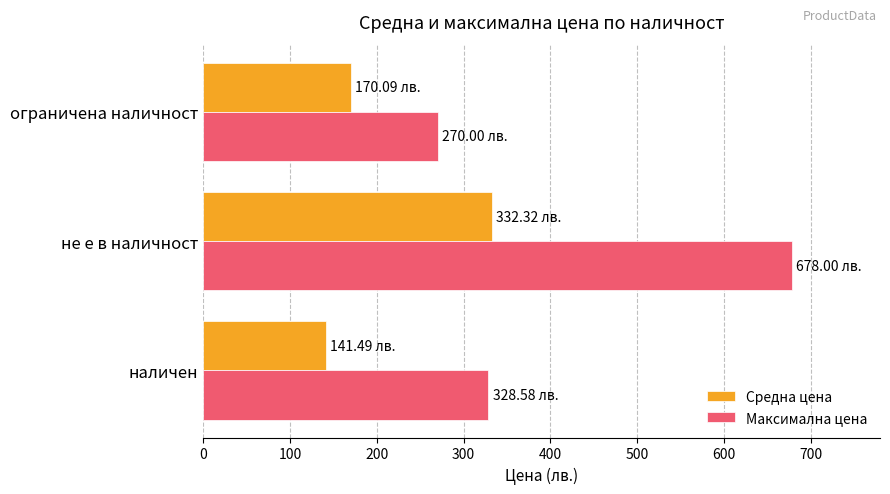

Which series has the largest range (max minus min)?

Максимална цена